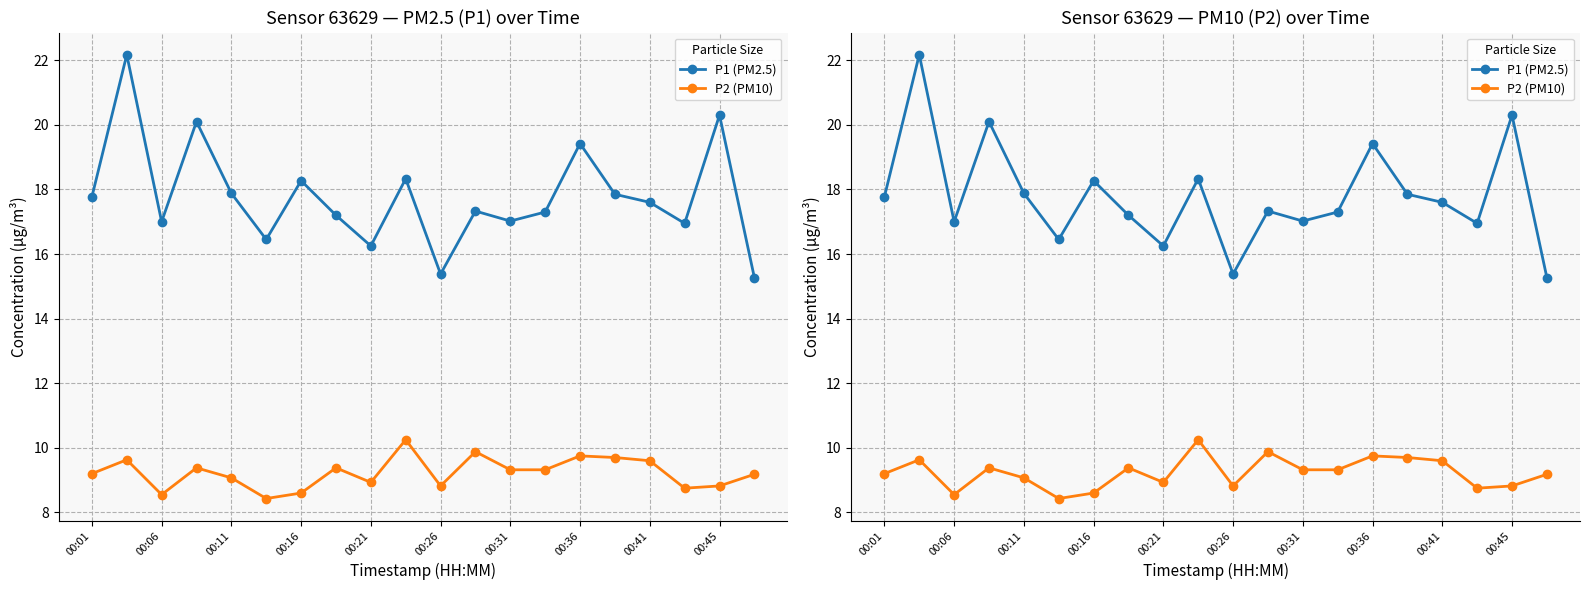

What is the highest value of the P2 (PM10) series?

10.2